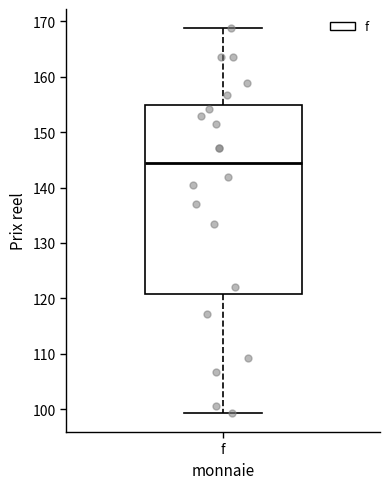

Transcribe this box plot: give where the median line is, the range the box spans, and where the two whiskers end, as read against the y-axis. The values are not printed on the chart, so give them approximately, as read against the axis.

median 144, box 121 to 155, whiskers 99 to 169